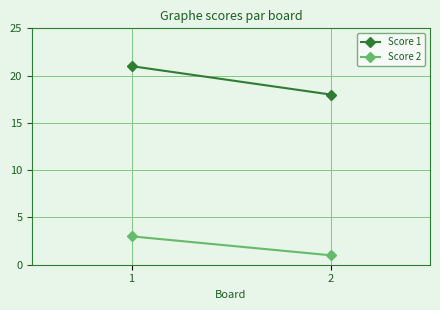

Is it true that Score 1 equals 26 at 2?

False